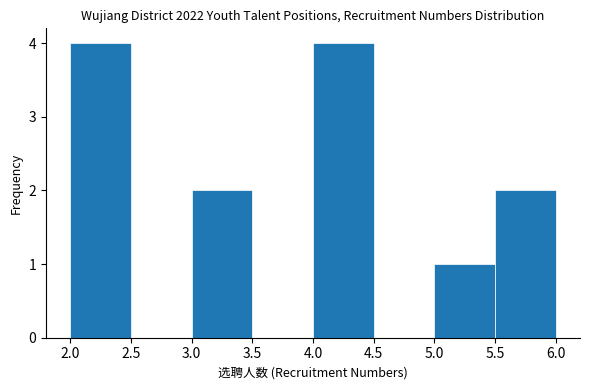

How tall is the bar that spans 5.0 to 5.5 on the x-axis? The values are not printed on the chart, so give them approximately, as read against the axis.

1